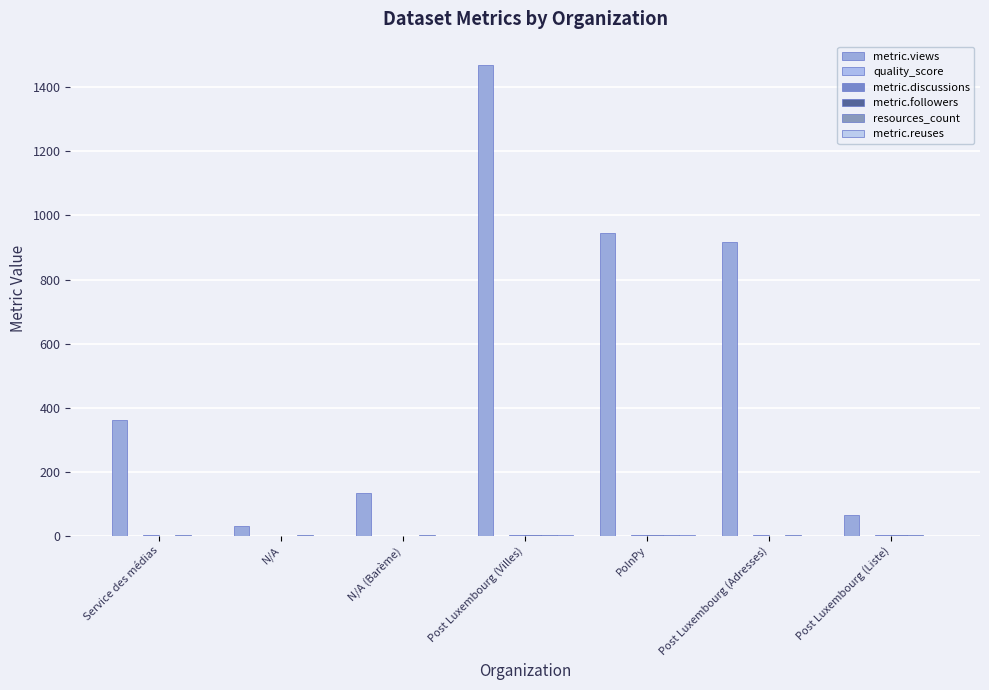

Where is quality_score nearest to the value 0?

Service des médias